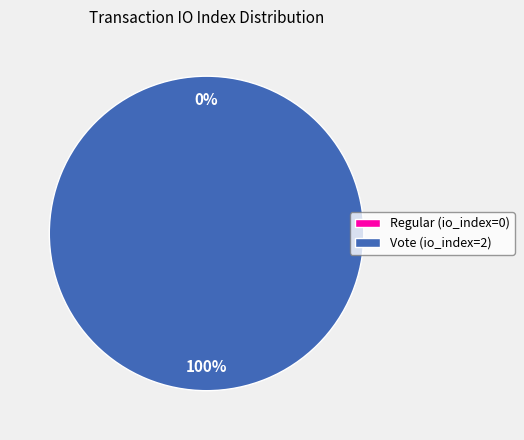

To the nearest percent, what percentage of the pie is Vote (io_index=2)?

100%